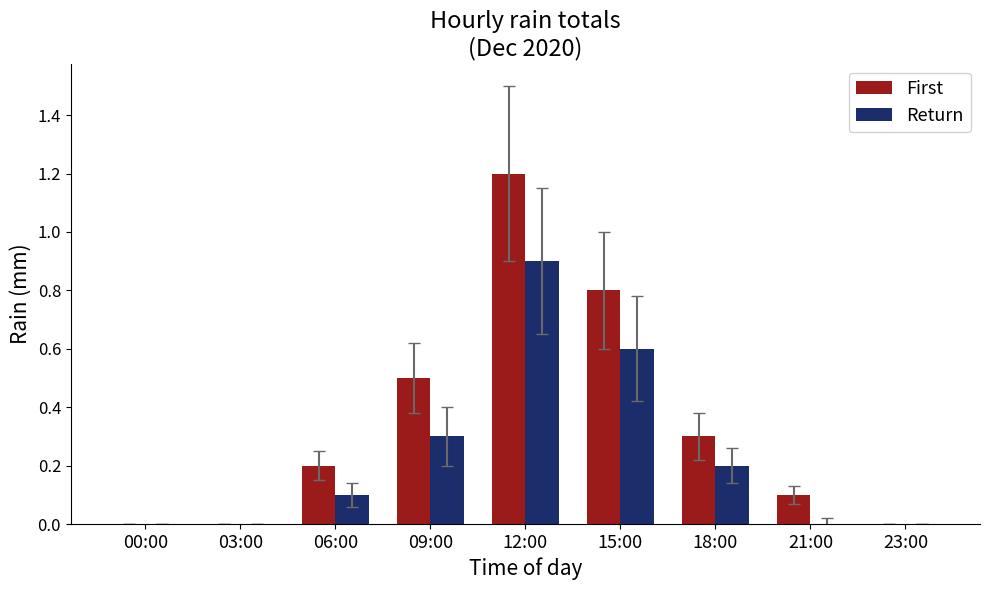

Are the bars grouped side by side (vs. stacked)?

Yes